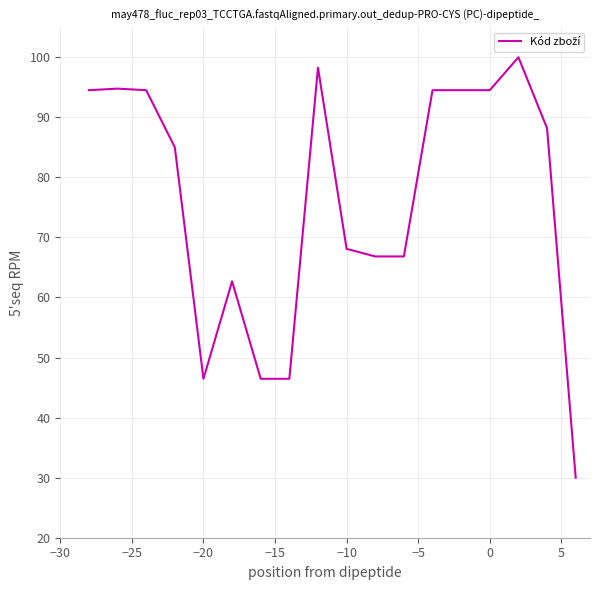

What is the greatest value displayed?

100.0